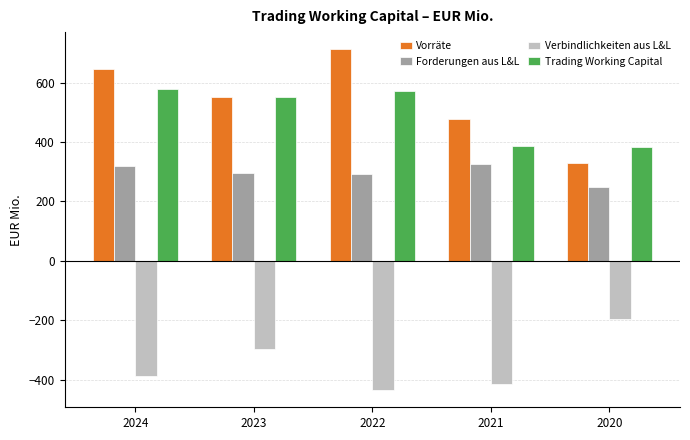

How many values in the Verbindlichkeiten aus L&L series exceed -386?

2